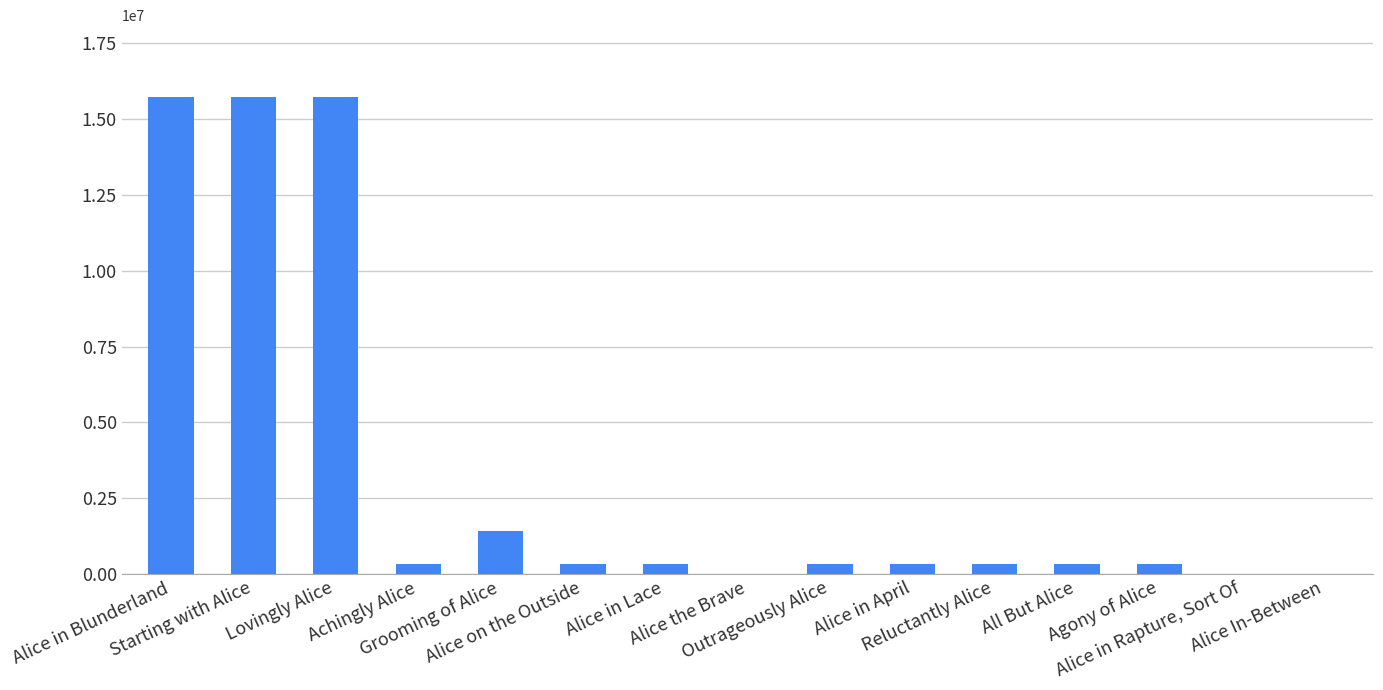

What is the change in value from Alice in Lace to Outrageously Alice?

-8